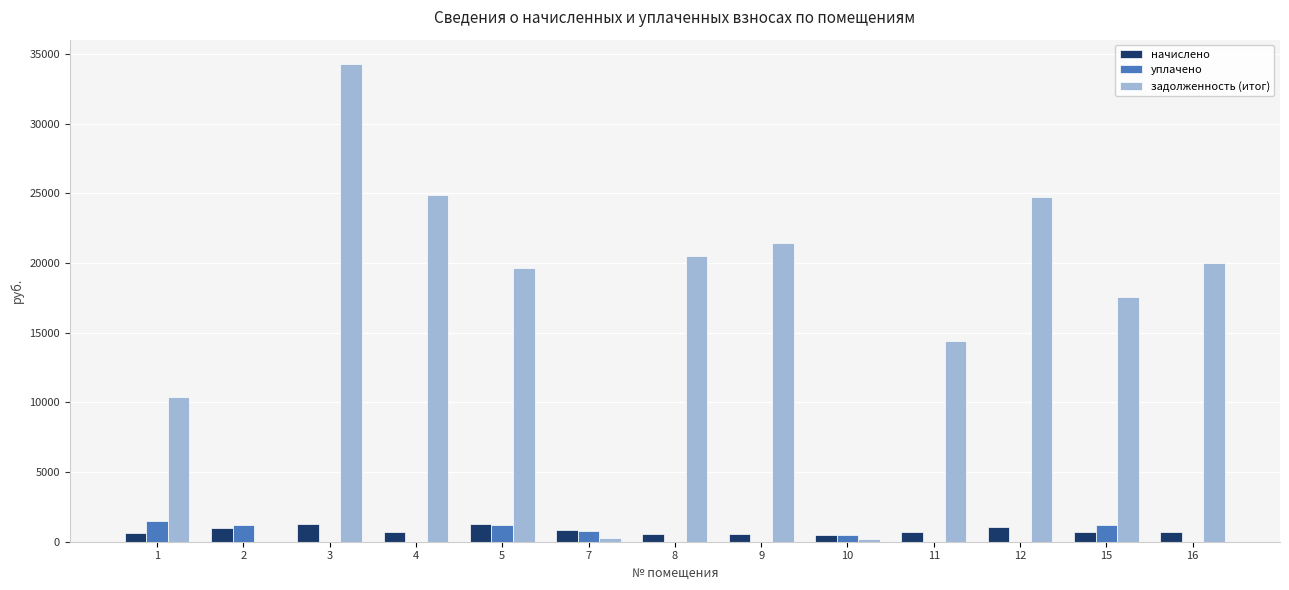

What is the highest value of the уплачено series?

1500.0